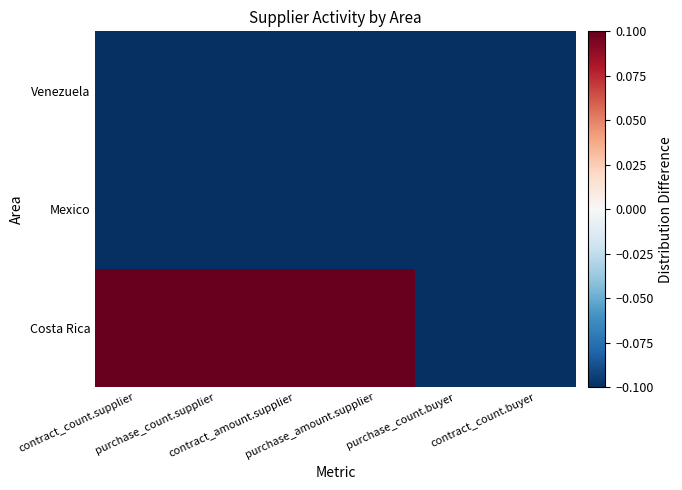

How many distinct data groups are displayed?

3